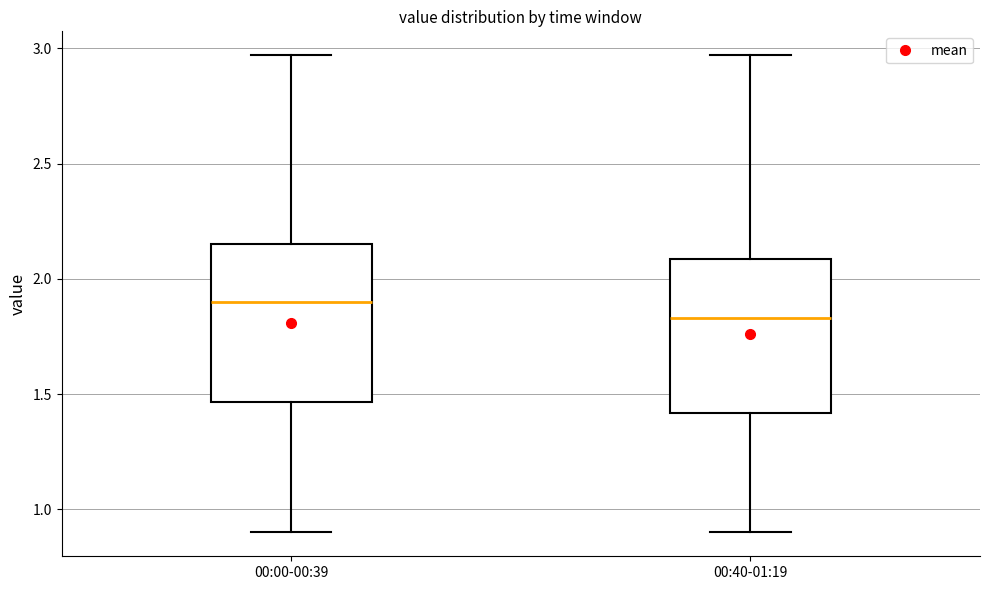

Which box's median line is the lowest?

00:40-01:19